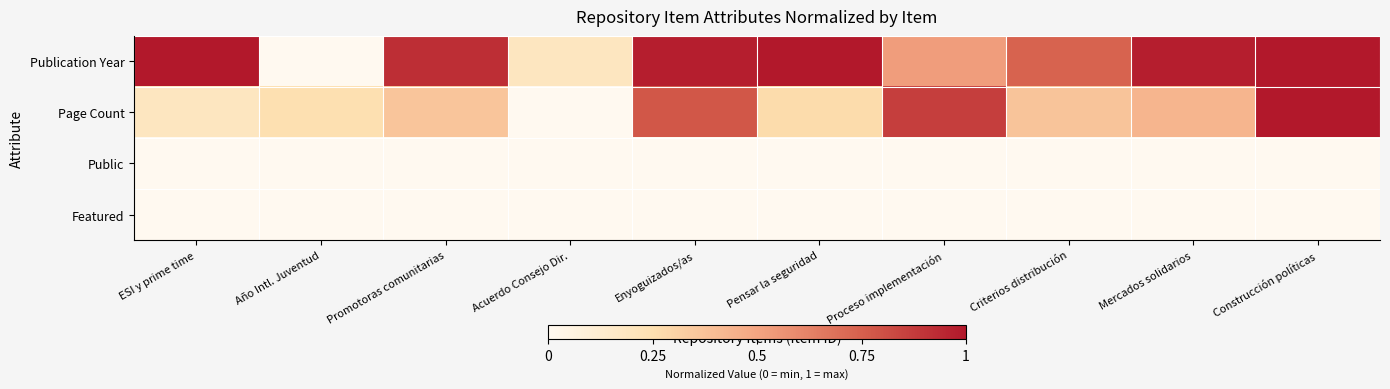

Reading left to right, what are all the values shown in this chart?

Publication Year: ESI y prime time=1.0	Año Intl. Juventud=0.0	Promotoras comunitarias=0.9	Acuerdo Consejo Dir.=0.2	Enyoguizados/as=1.0	Pensar la seguridad=1.0	Proceso implementación=0.5	Criterios distribución=0.7	Mercados solidarios=1.0	Construcción políticas=1.0
Page Count: ESI y prime time=0.2	Año Intl. Juventud=0.2	Promotoras comunitarias=0.4	Acuerdo Consejo Dir.=0.0	Enyoguizados/as=0.8	Pensar la seguridad=0.3	Proceso implementación=0.9	Criterios distribución=0.4	Mercados solidarios=0.4	Construcción políticas=1.0
Public: ESI y prime time=0.0	Año Intl. Juventud=0.0	Promotoras comunitarias=0.0	Acuerdo Consejo Dir.=0.0	Enyoguizados/as=0.0	Pensar la seguridad=0.0	Proceso implementación=0.0	Criterios distribución=0.0	Mercados solidarios=0.0	Construcción políticas=0.0
Featured: ESI y prime time=0.0	Año Intl. Juventud=0.0	Promotoras comunitarias=0.0	Acuerdo Consejo Dir.=0.0	Enyoguizados/as=0.0	Pensar la seguridad=0.0	Proceso implementación=0.0	Criterios distribución=0.0	Mercados solidarios=0.0	Construcción políticas=0.0